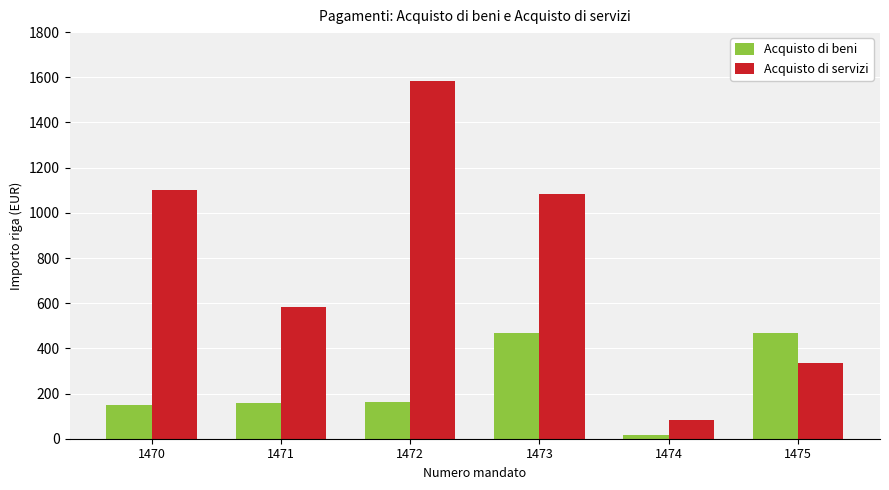

At which label does Acquisto di servizi reach its peak?

1472